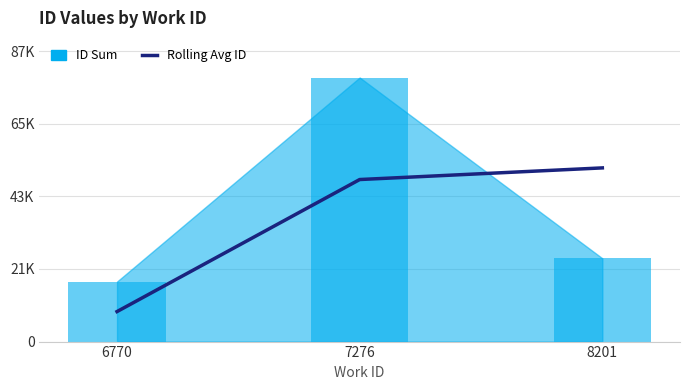

What is the difference between the maximum and second lowest values?

3496.5